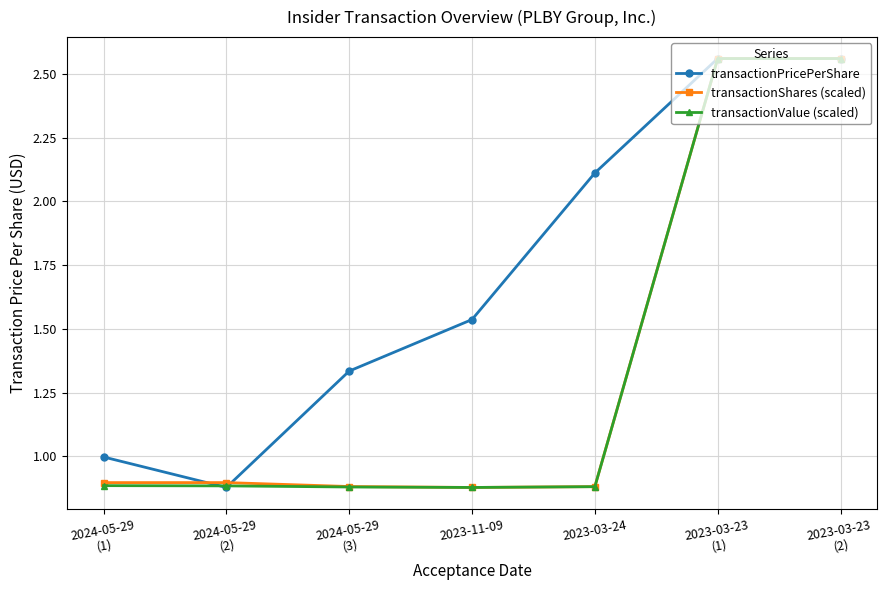

True or false: transactionShares (scaled) has a value of 0.9 at 2023-11-09.

True